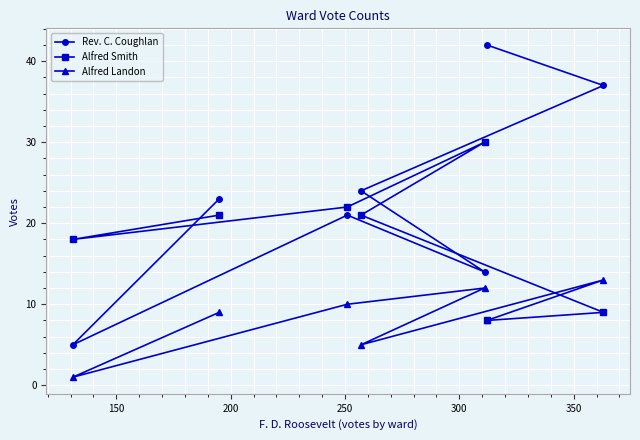

True or false: Alfred Landon and Rev. C. Coughlan cross at least once.

False